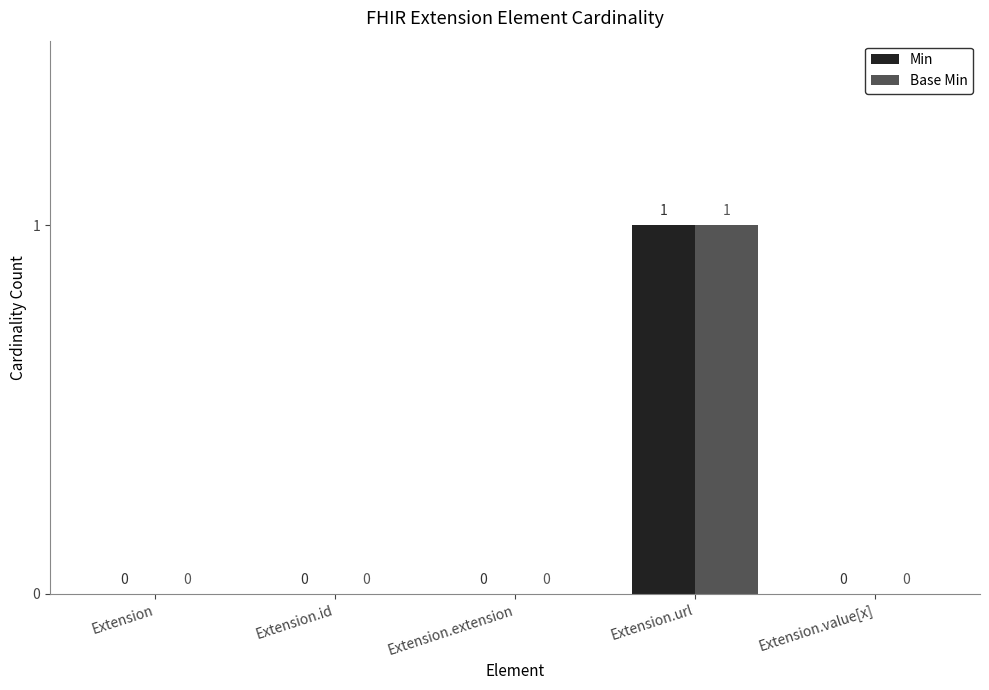

At which category is the sum across all series the highest?

Extension.url